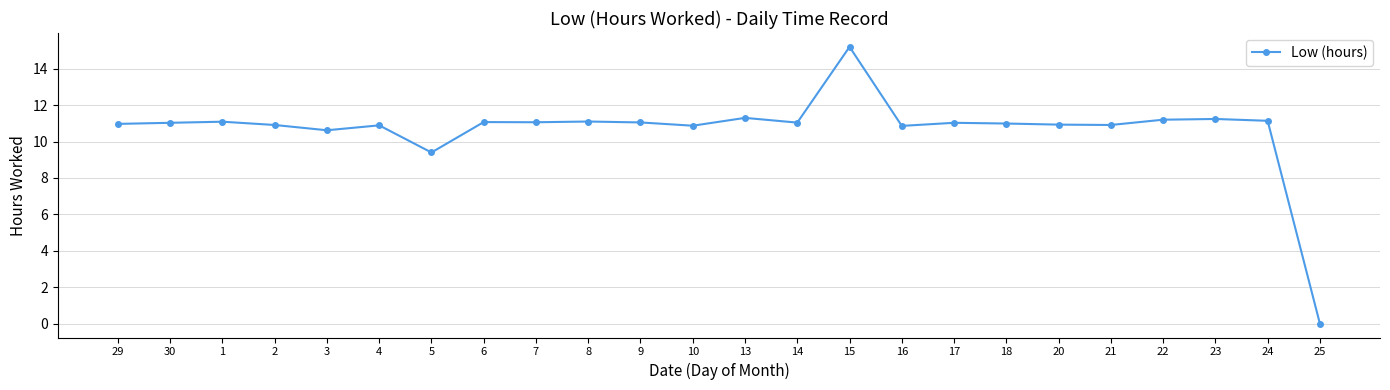

What position from the left is 24?

23